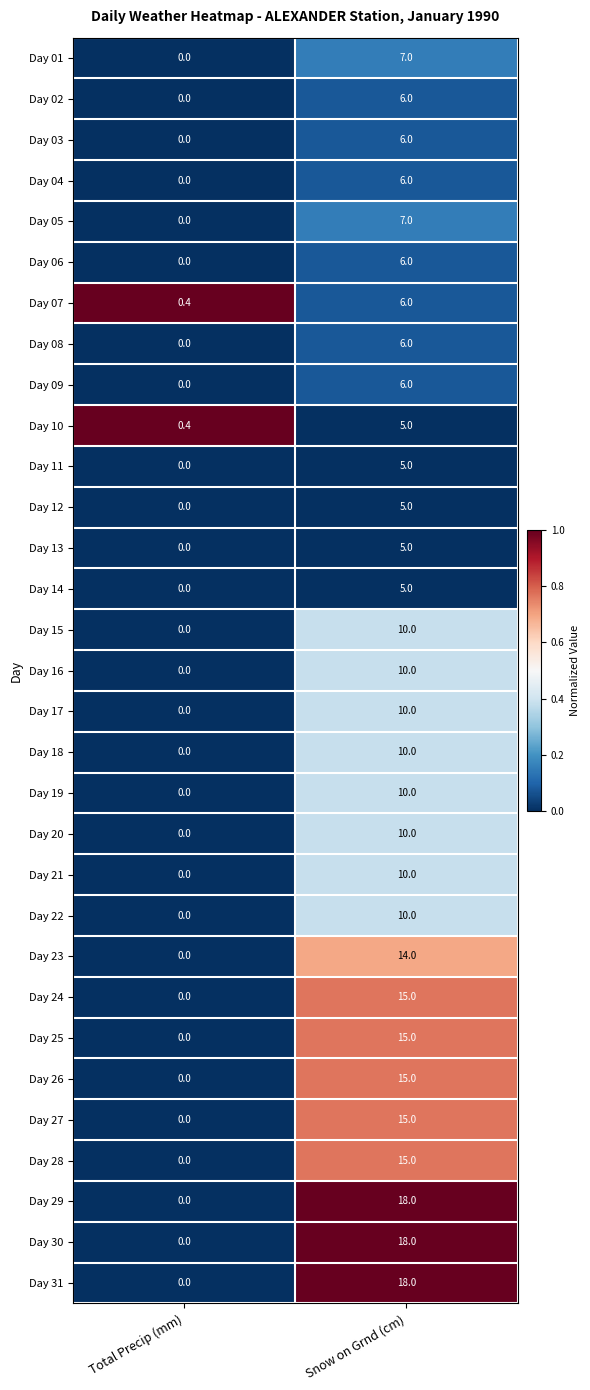

What is the sum of all Day 17 values?

10.0